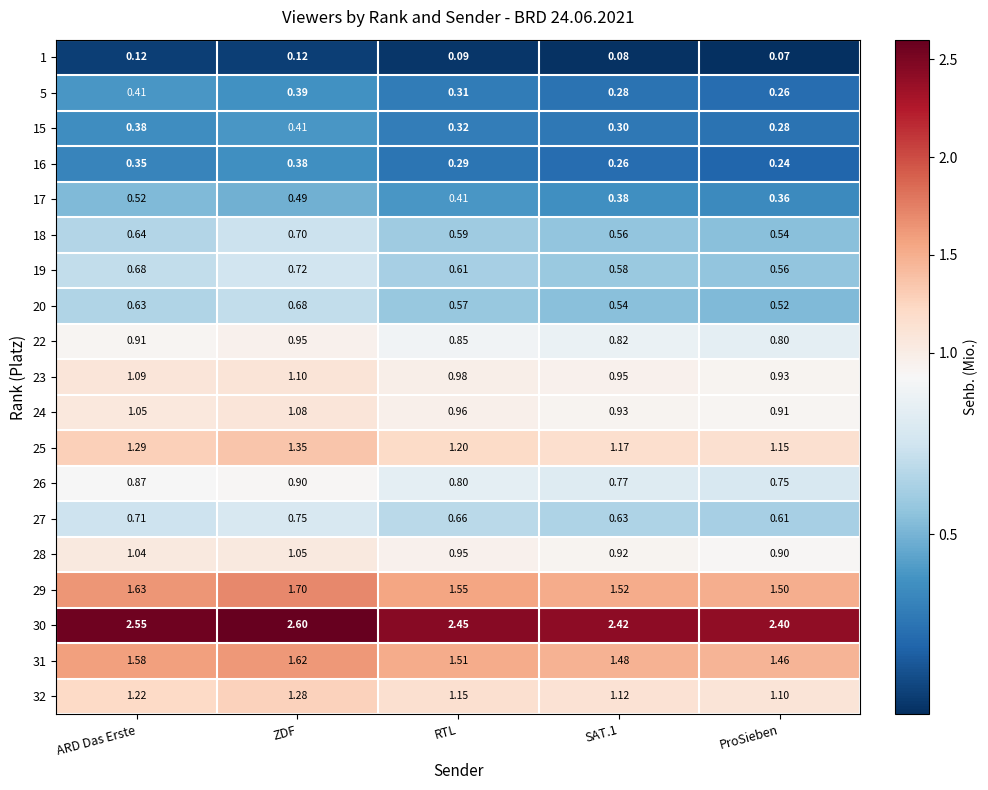

At which label does 30 reach its minimum?

ProSieben